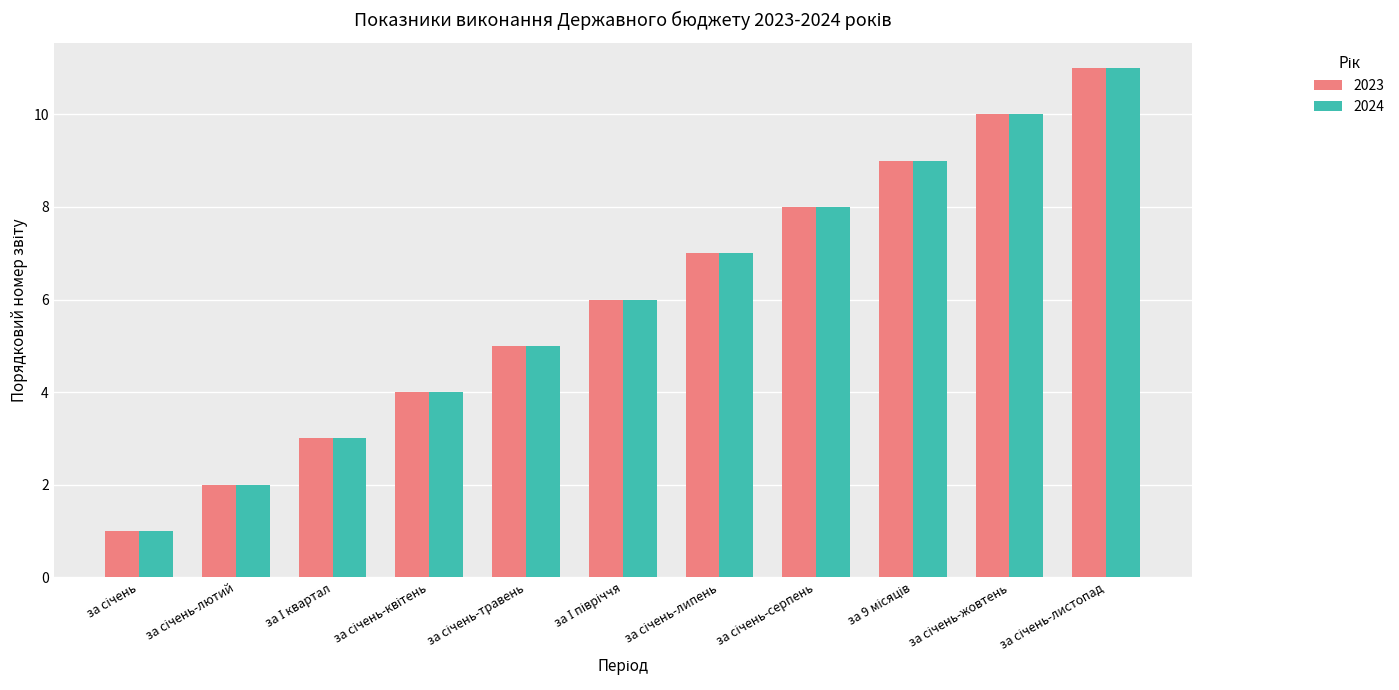

What is the maximum value shown in the chart?

11